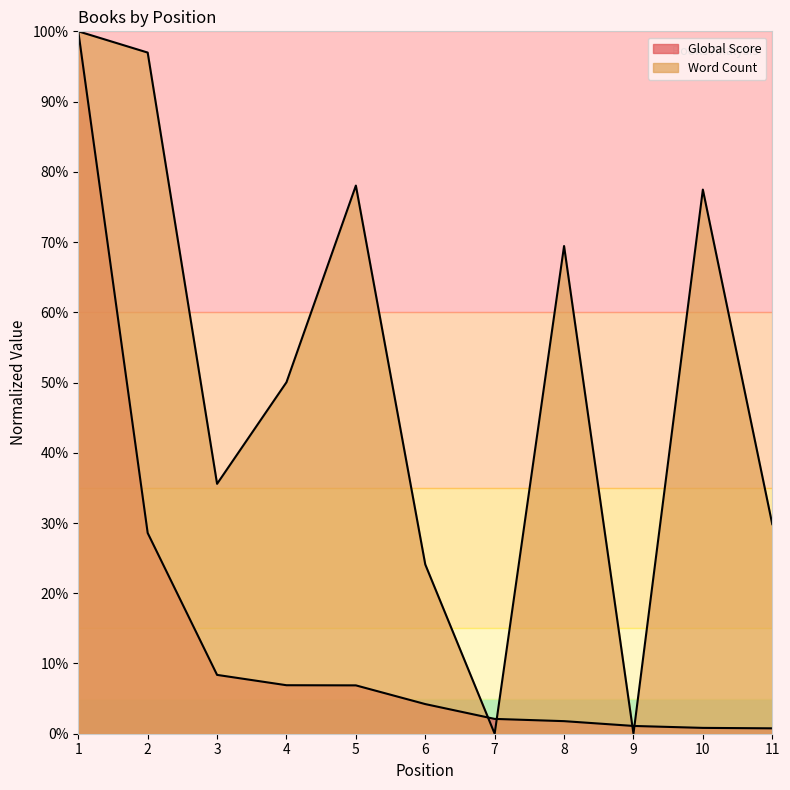

What is the value of the Global Score point at the 11th from the left?

0.8